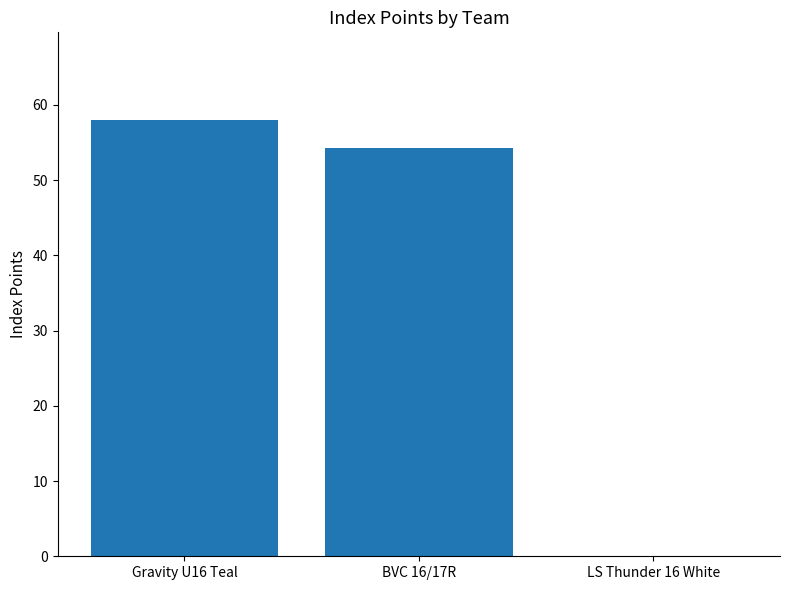

How many distinct data groups are displayed?

1